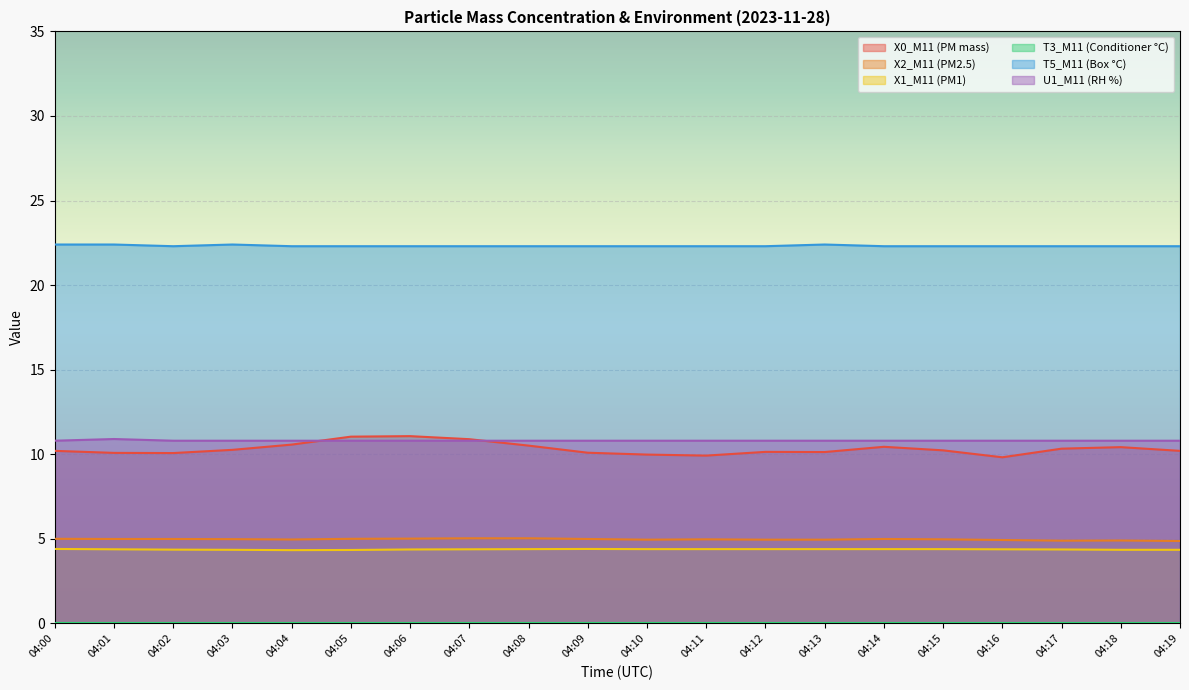

What is the average value of the X1_M11 (PM1) series?

4.4